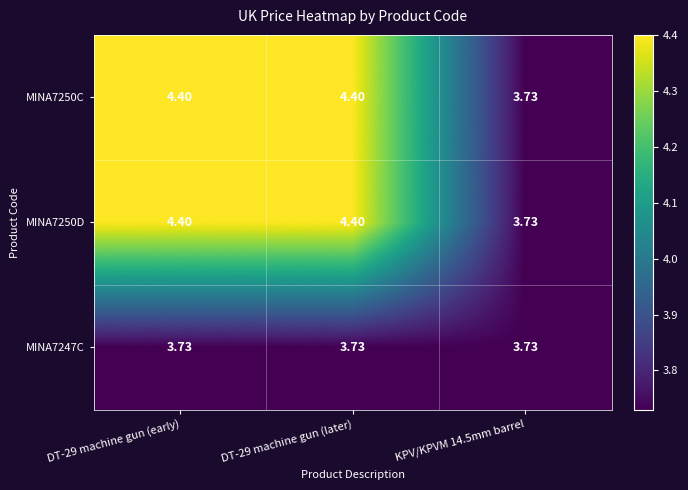

Is the value of MINA7247C at DT-29 machine gun (early) greater than the value of MINA7250D at DT-29 machine gun (later)?

No